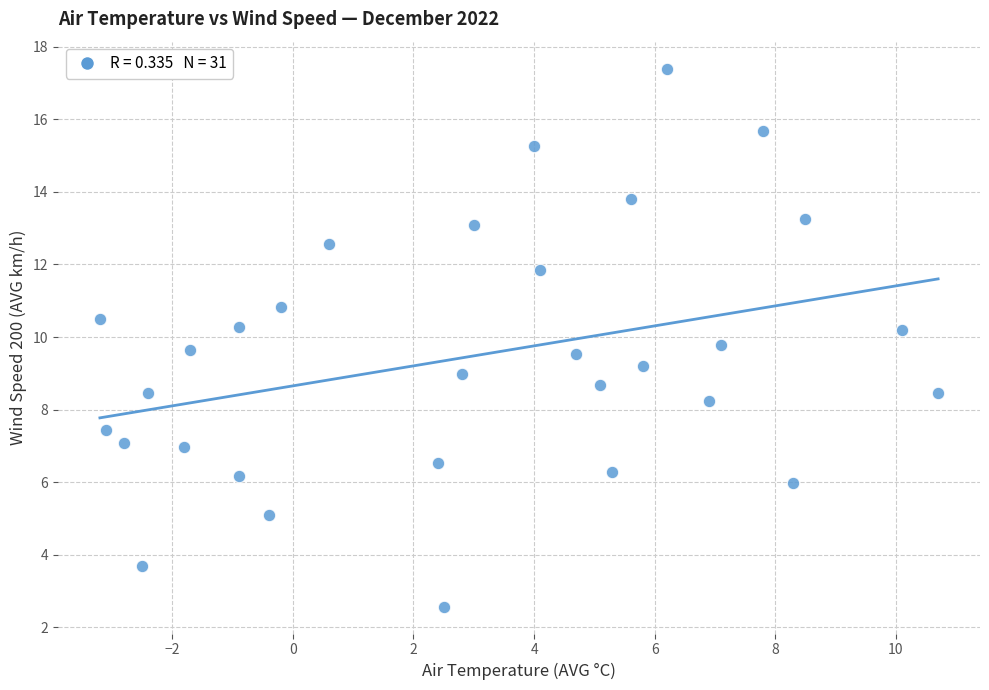

What is the range of Y values (max minus min)?

14.8